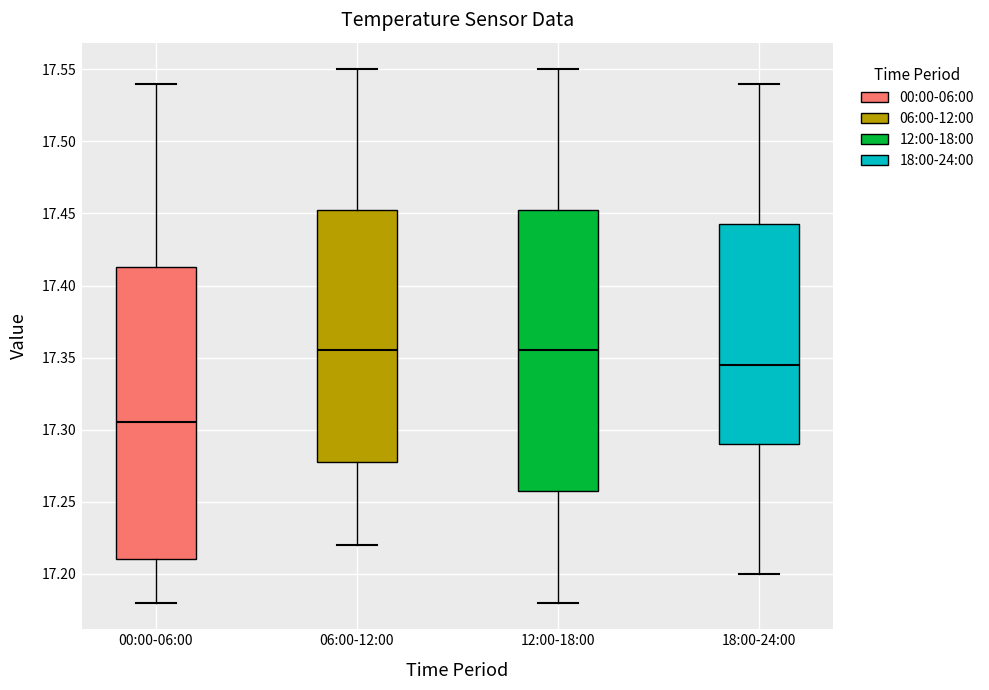

Reading left to right, transcribe this box plot: for each box, give where its median line is, the range the box spans, and where its two whiskers end, as read against the y-axis. The values are not printed on the chart, so give them approximately, as read against the axis.

00:00-06:00: median 17.305, box 17.210 to 17.415, whiskers 17.180 to 17.540
06:00-12:00: median 17.355, box 17.280 to 17.455, whiskers 17.220 to 17.550
12:00-18:00: median 17.355, box 17.260 to 17.455, whiskers 17.180 to 17.550
18:00-24:00: median 17.345, box 17.290 to 17.445, whiskers 17.200 to 17.540